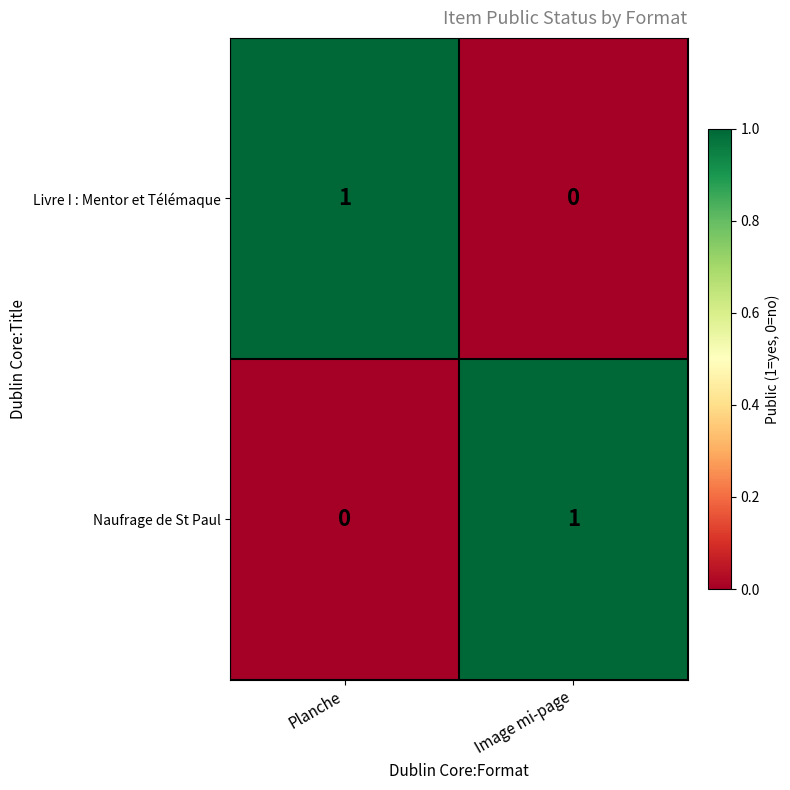

Where is Livre I : Mentor et Télémaque nearest to the value 0?

Image mi-page